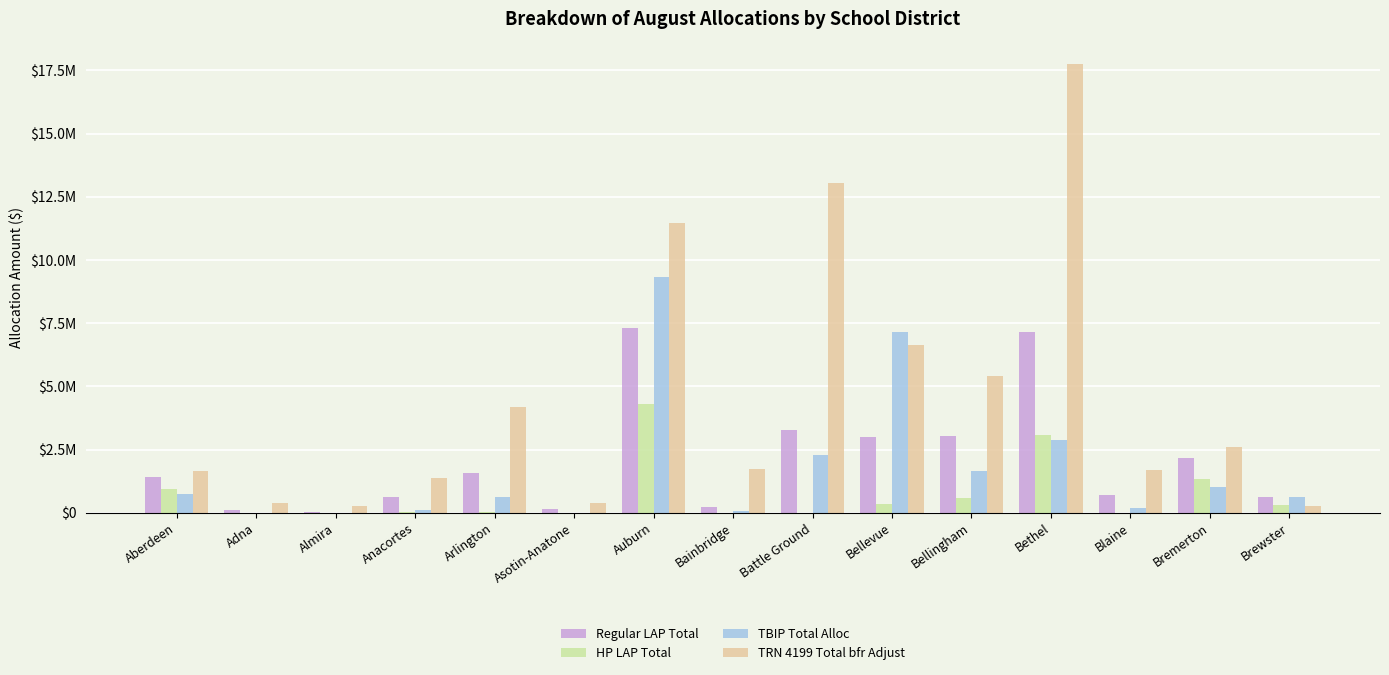

What are all the series names shown in the legend?

Regular LAP Total, HP LAP Total, TBIP Total Alloc, TRN 4199 Total bfr Adjust